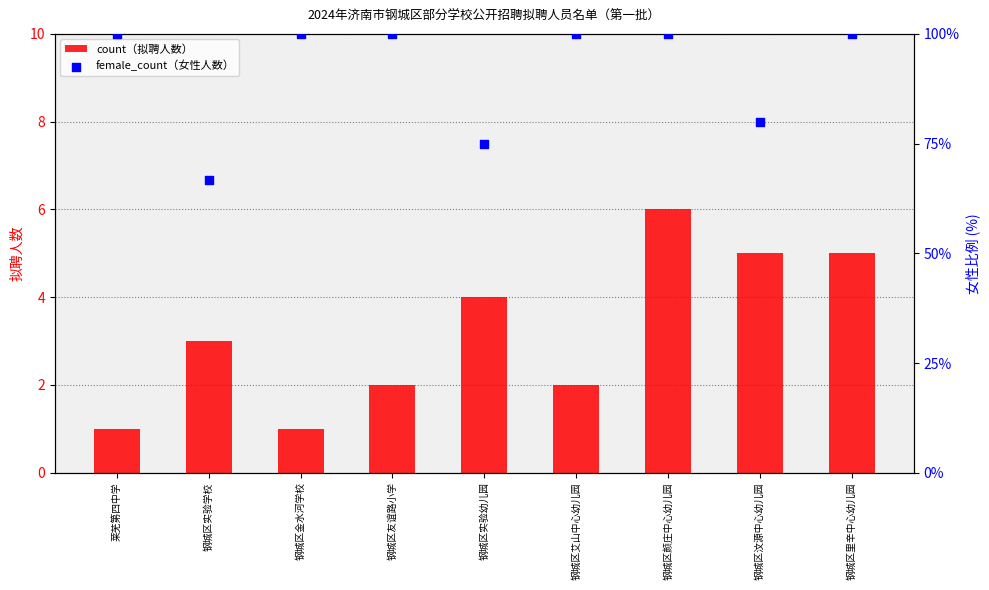

Which series reaches the maximum Y coordinate?

female_count